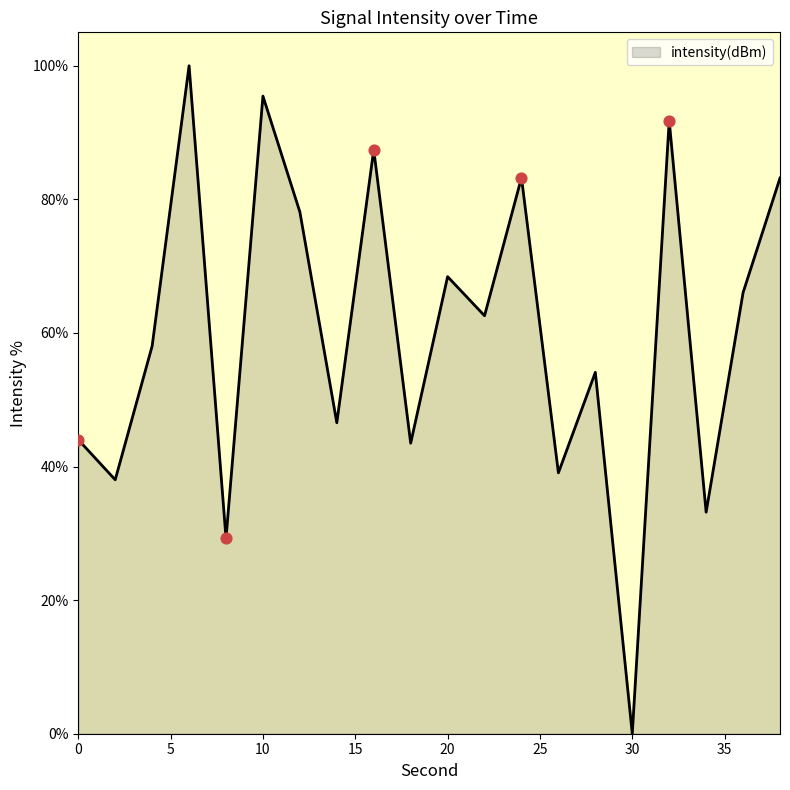

What is the greatest value displayed?

100.0